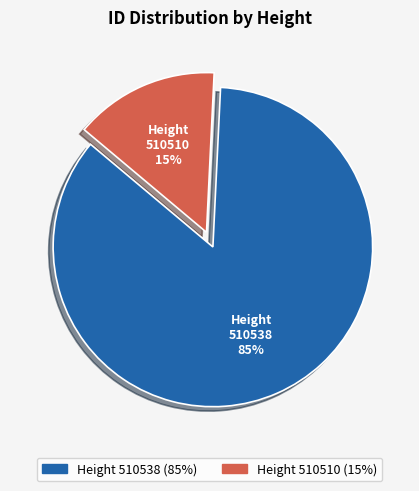

Is there any slice that represents more than half of the pie?

Yes